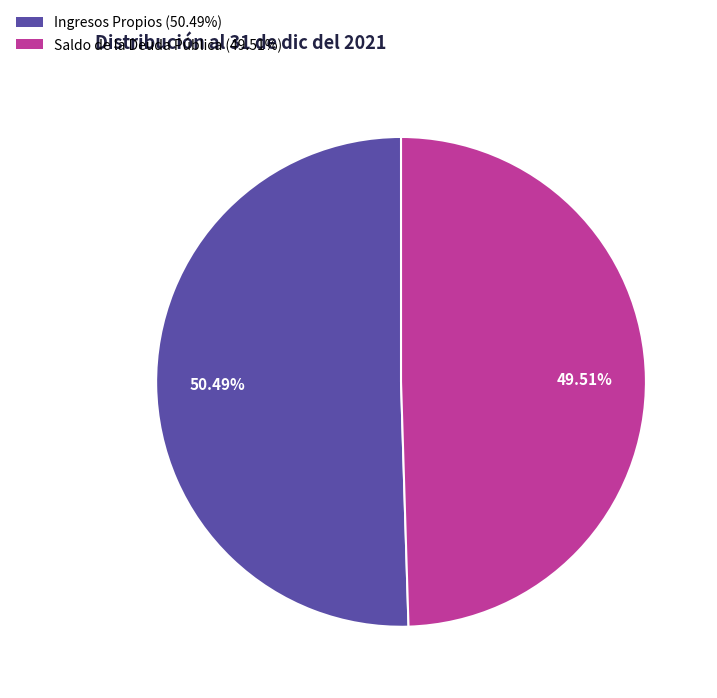

How many segments does this pie chart have?

2